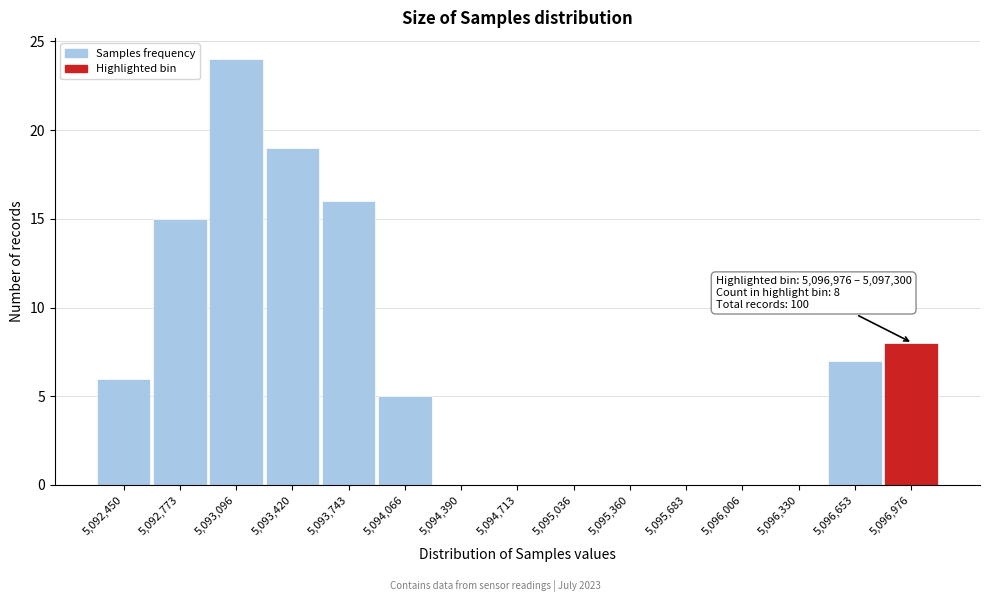

Reading left to right, extract all data points from this chart.

5,092,450=6	5,092,773=15	5,093,096=24	5,093,420=19	5,093,743=16	5,094,066=5	5,094,390=0	5,094,713=0	5,095,036=0	5,095,360=0	5,095,683=0	5,096,006=0	5,096,330=0	5,096,653=7	5,096,976=8